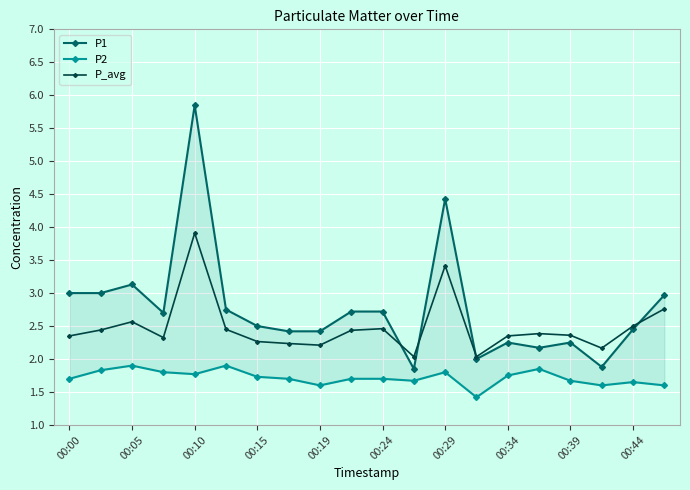

What is the greatest value displayed?

5.8